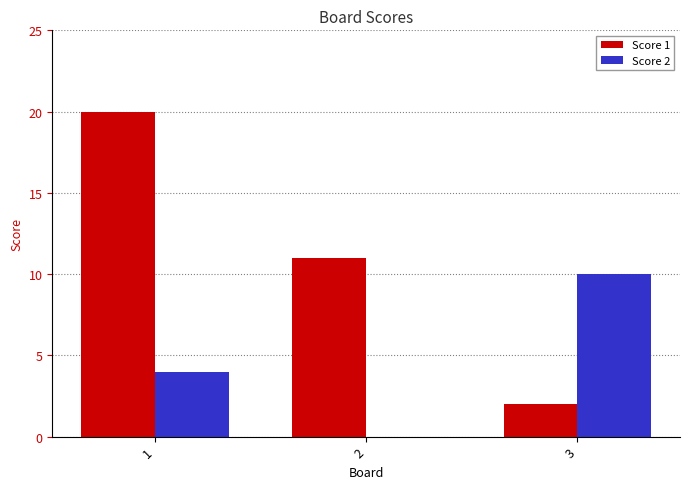

What is the total value across all series at 3?

12